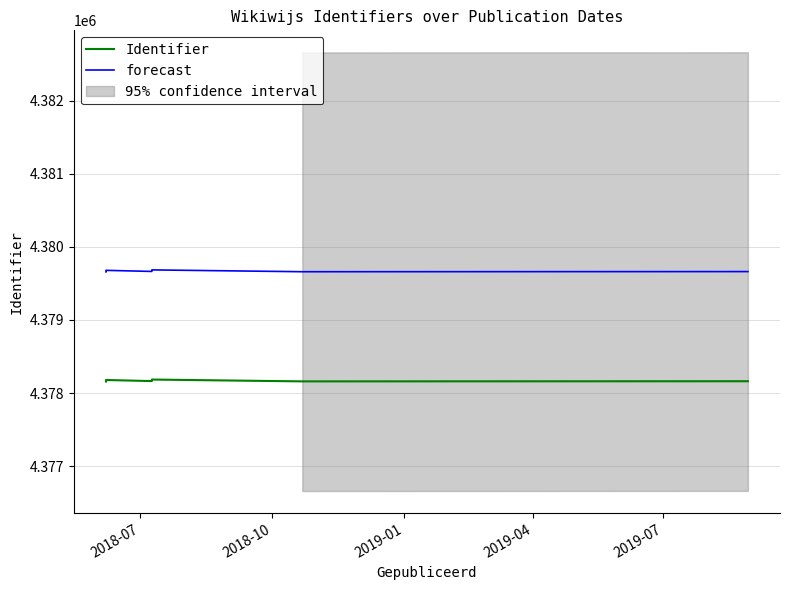

Is this an area chart (filled region under the line)?

No